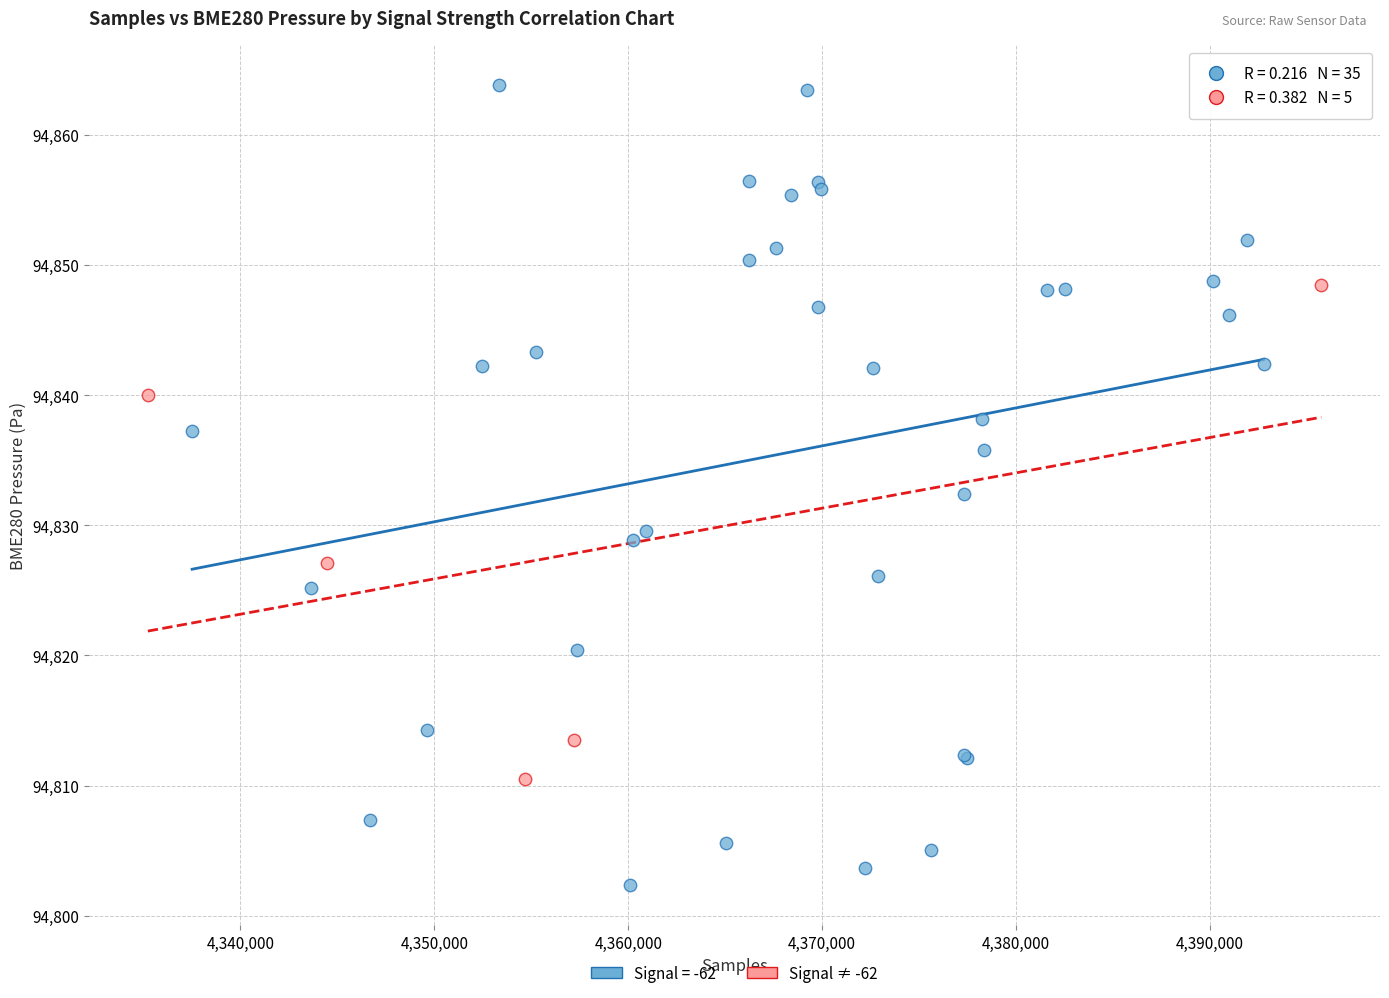

Which series contains the lowest Y value?

Signal = -62